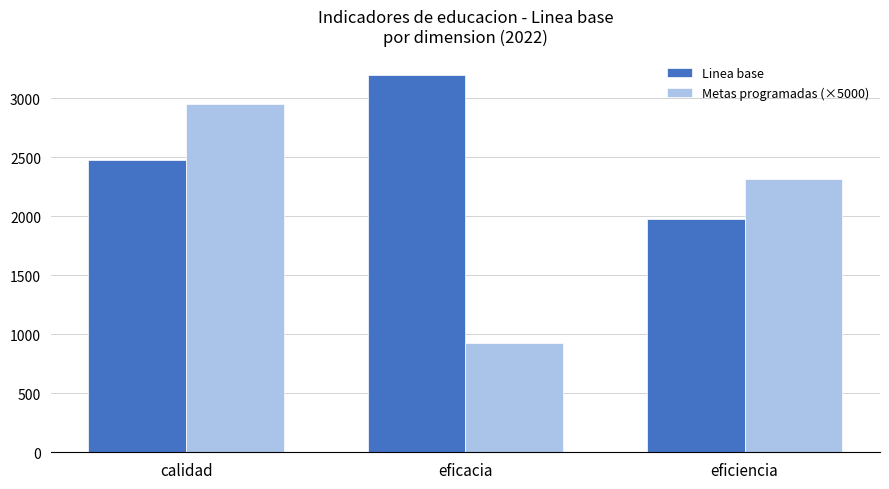

True or false: Linea base has a value of 3764.3 at calidad.

False